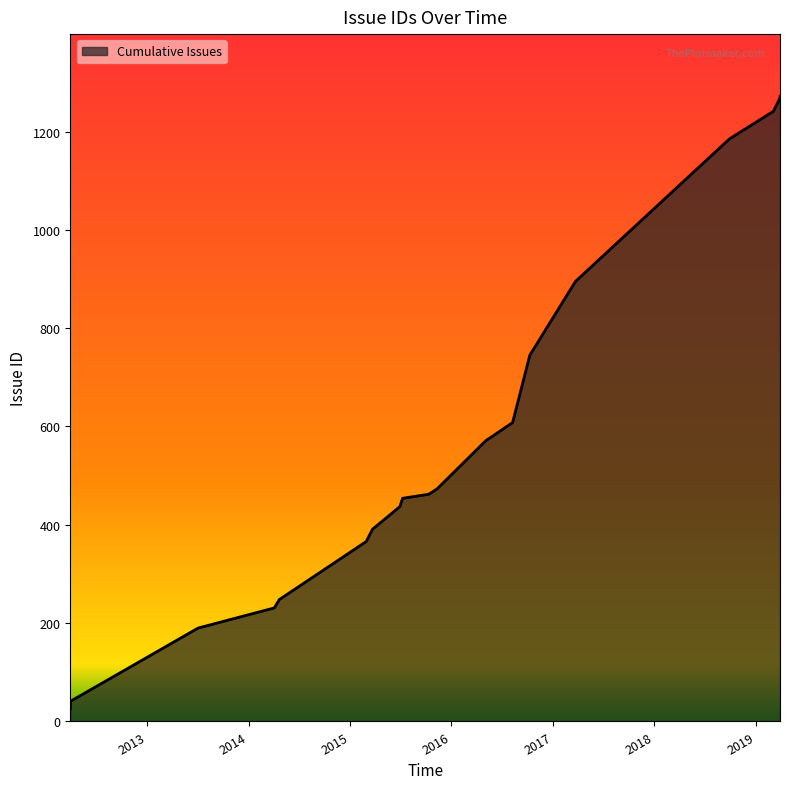

What is the maximum value shown in the chart?

1271